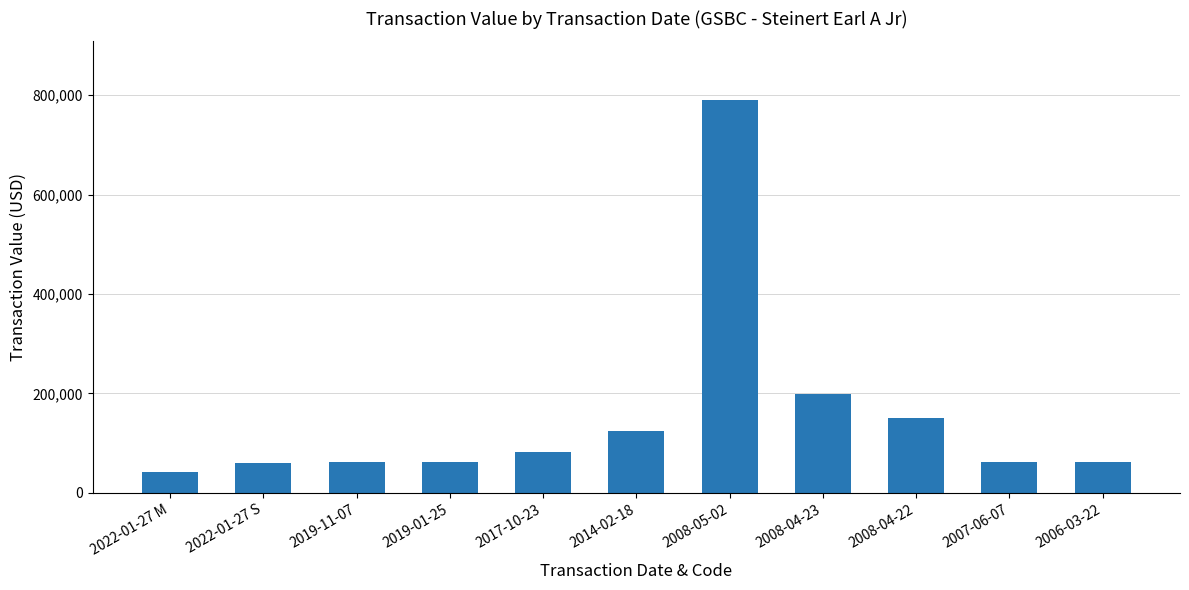

What is the approximate value at 2019-11-07?

61388